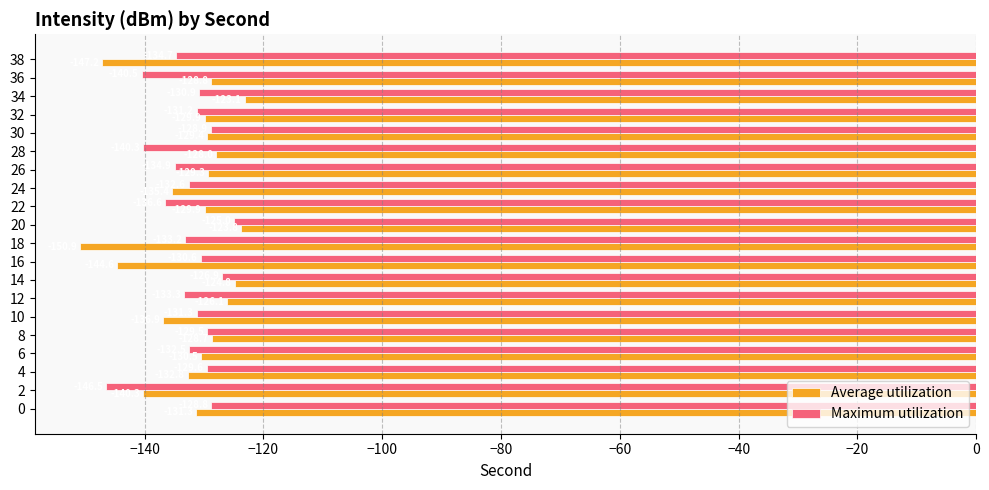

What is the difference between the maximum and second lowest values in the Average utilization series?

24.0